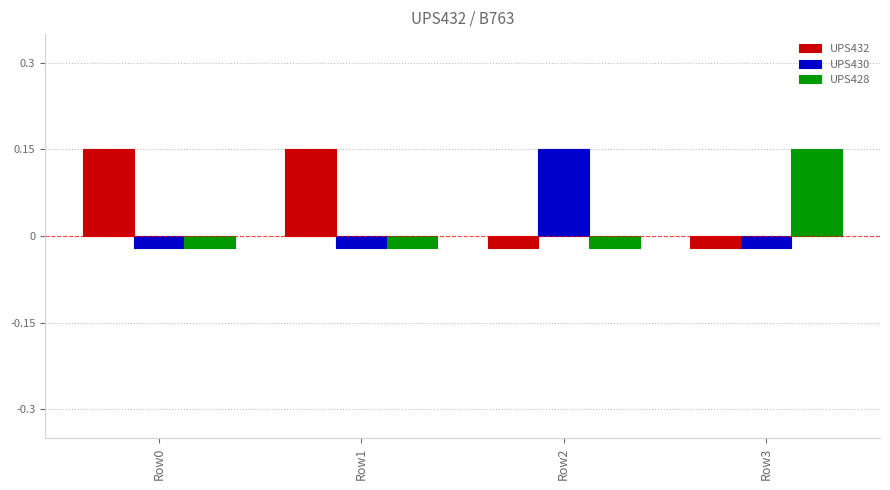

Is the value of UPS428 at Row1 greater than the value of UPS432 at Row0?

No